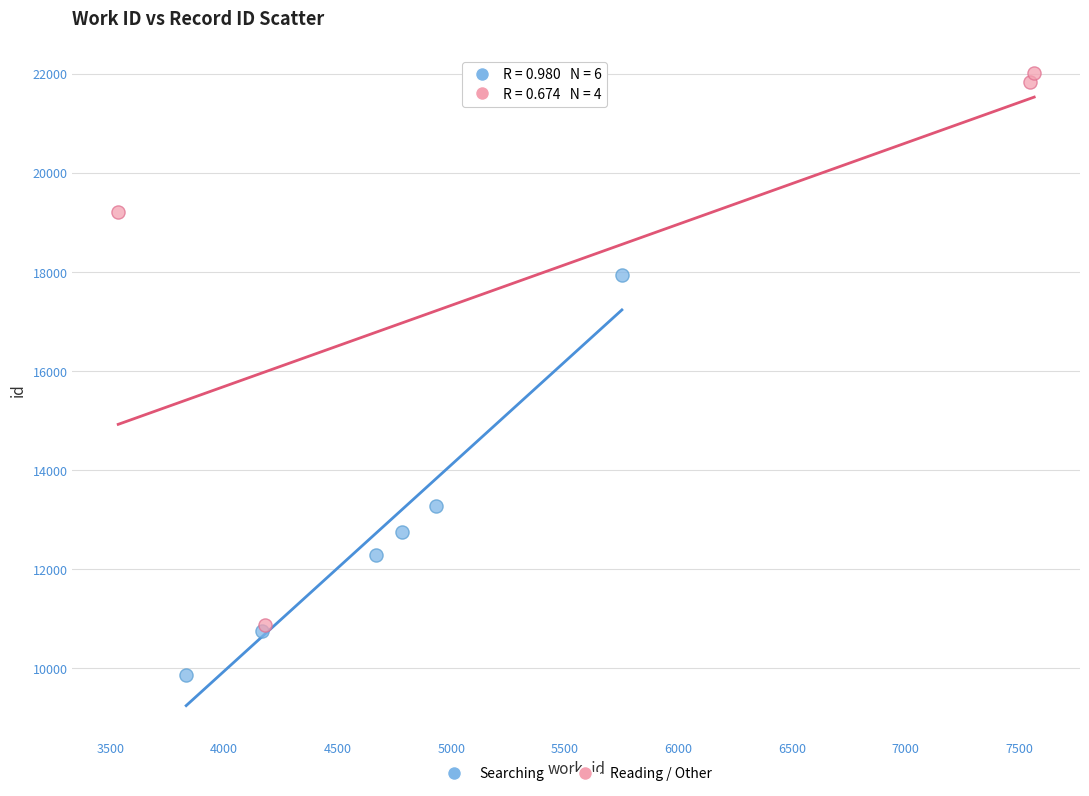

What are all the series names shown in the legend?

Searching, Reading / Other